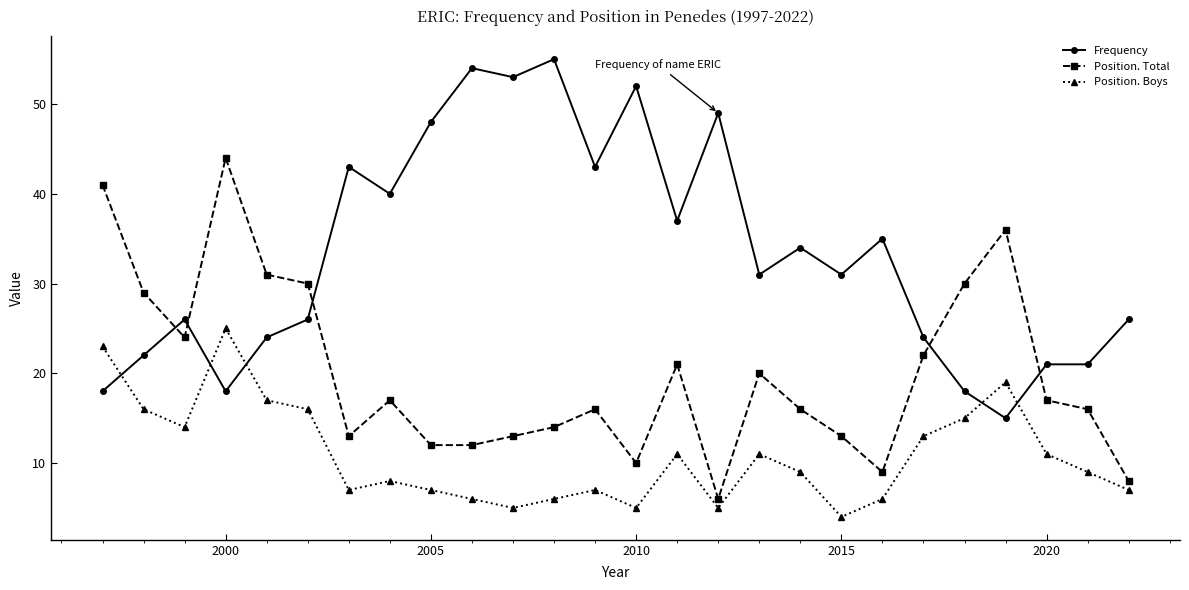

What is the difference between the maximum and minimum values in the Frequency series?

40